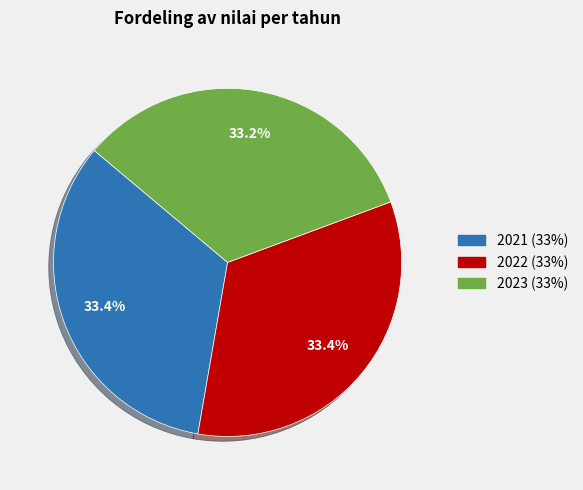

Is it true that 2022 is 20% of the pie?

False